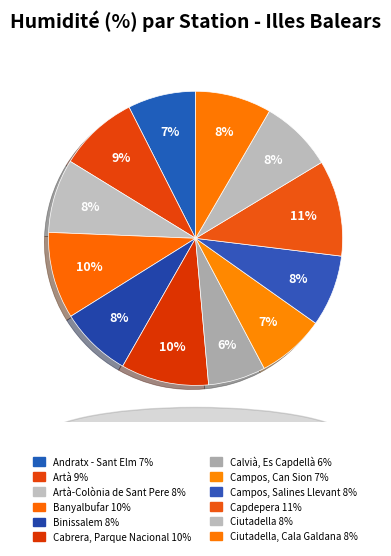

How many slices are in this pie chart?

12